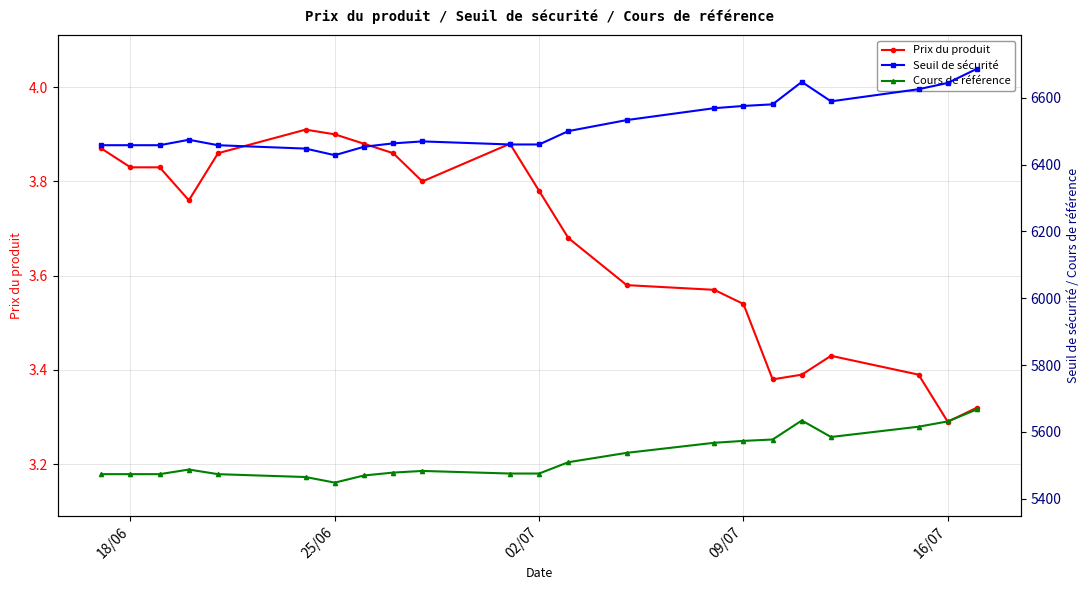

Which series has the largest total across all categories?

Seuil de sécurité